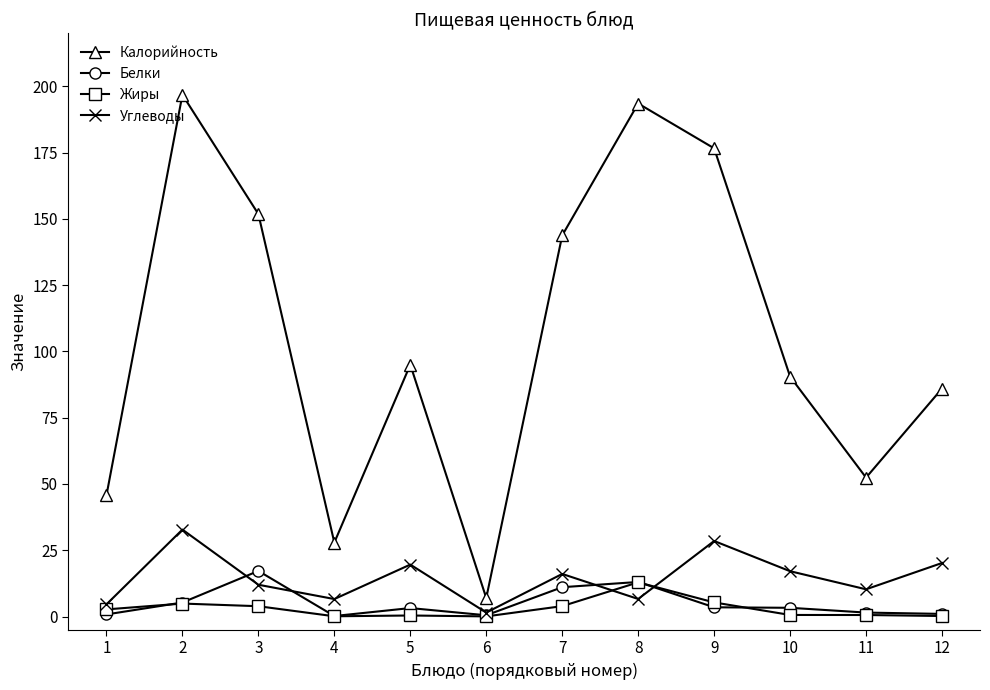

How many lines are shown in the chart?

4